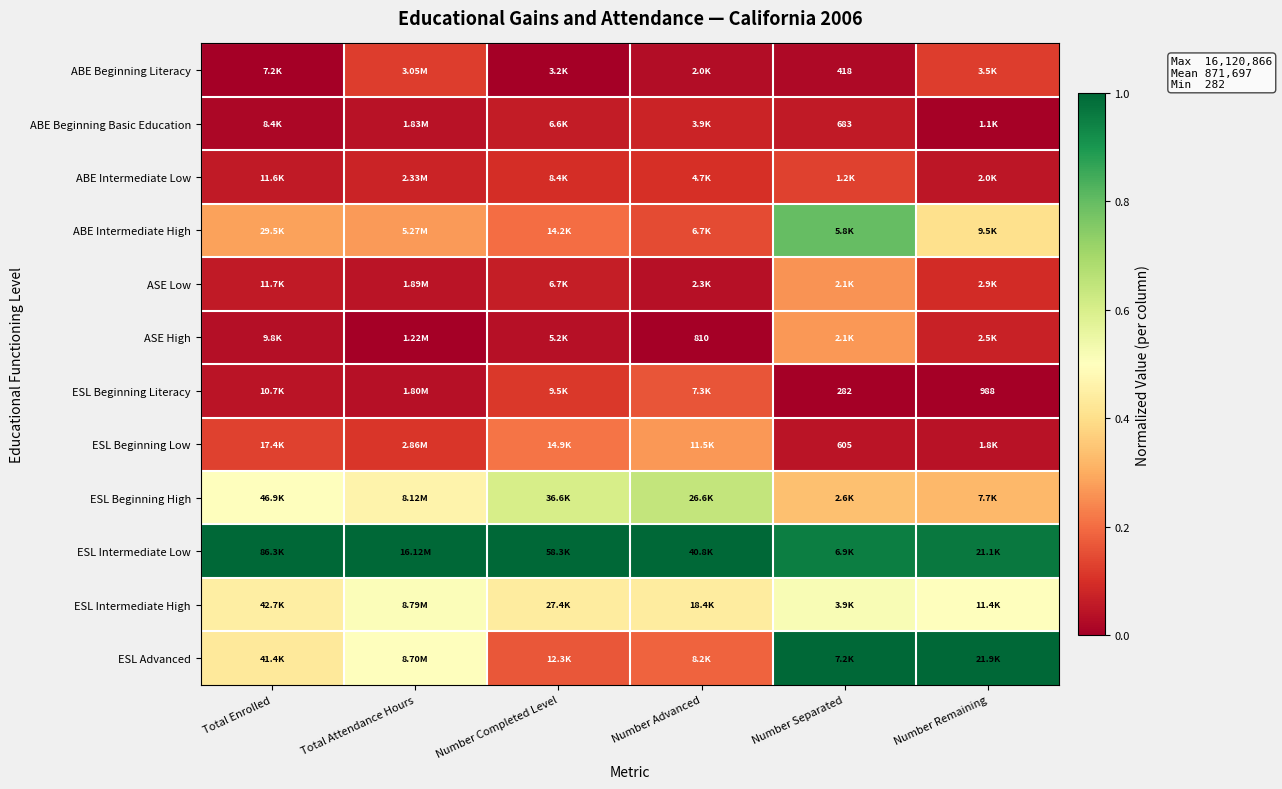

At how many categories does at least one series exceed 0?

6